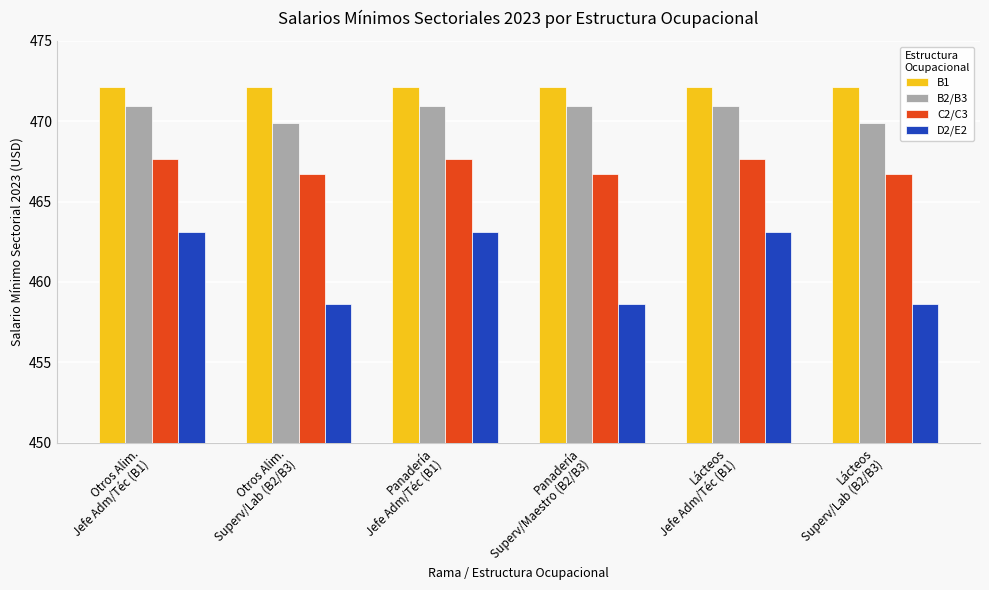

What is the smallest value displayed?

458.6